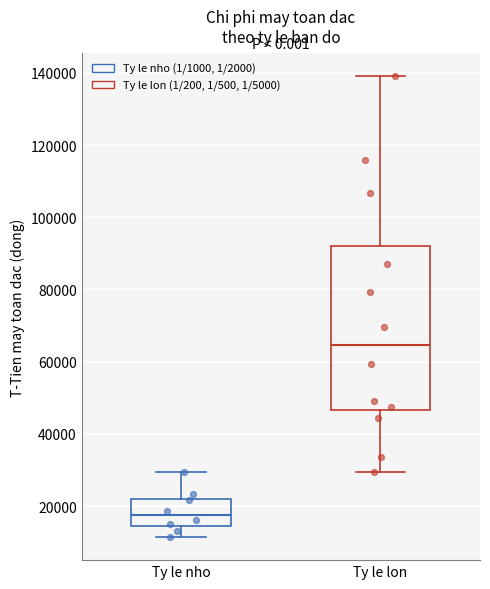

Which box has the lowest median line?

Ty le nho